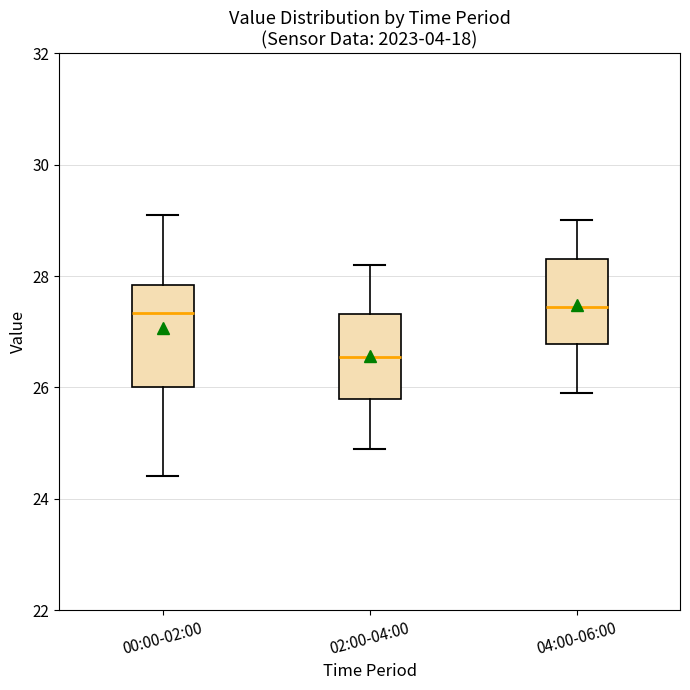

Reading left to right, transcribe this box plot: for each box, give where its median line is, the range the box spans, and where its two whiskers end, as read against the y-axis. The values are not printed on the chart, so give them approximately, as read against the axis.

00:00-02:00: median 27.4, box 26.0 to 27.8, whiskers 24.4 to 29.2
02:00-04:00: median 26.6, box 25.8 to 27.4, whiskers 25.0 to 28.2
04:00-06:00: median 27.4, box 26.8 to 28.4, whiskers 26.0 to 29.0